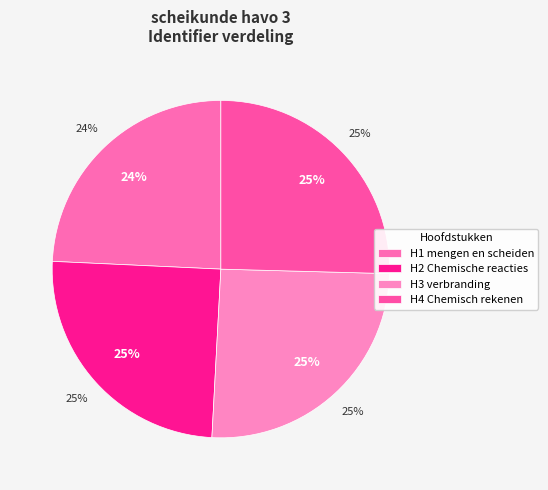

How many slices are in this pie chart?

4